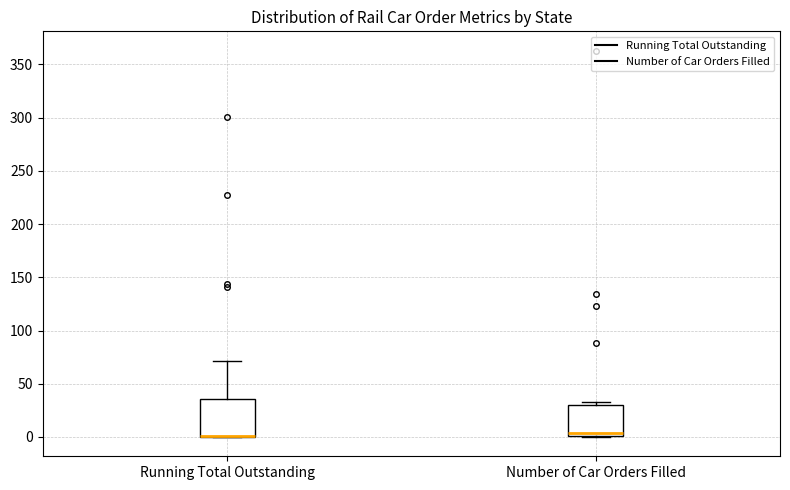

Which box is the tallest, from its lower edge to its upper edge?

Running Total Outstanding